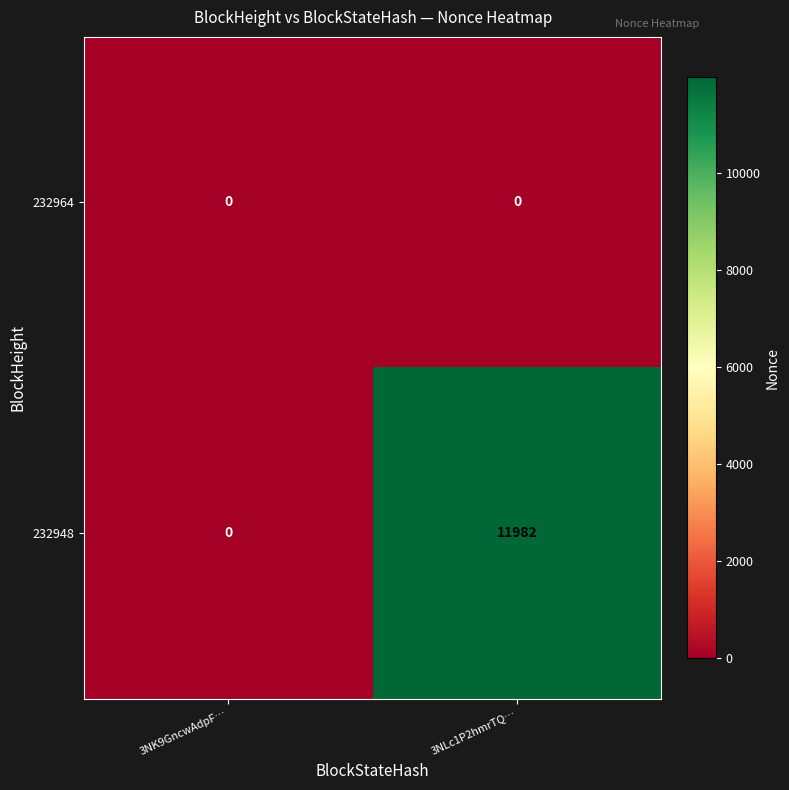

Which series has the largest total across all categories?

232948